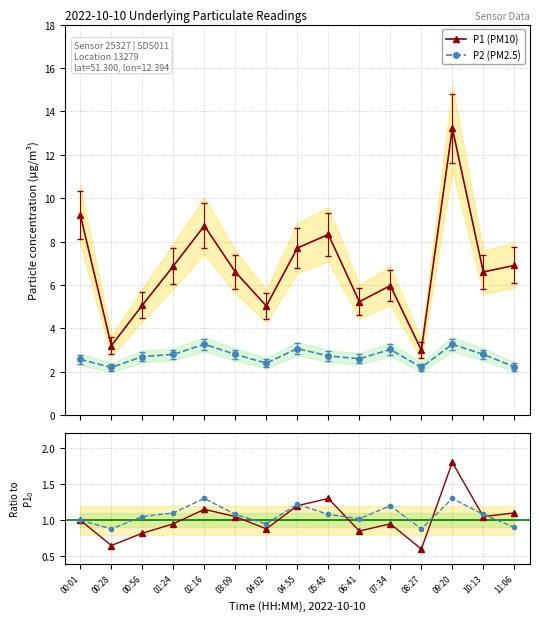

The P1 (PM10) series shows 2.5 at 07:34. True or false?

False